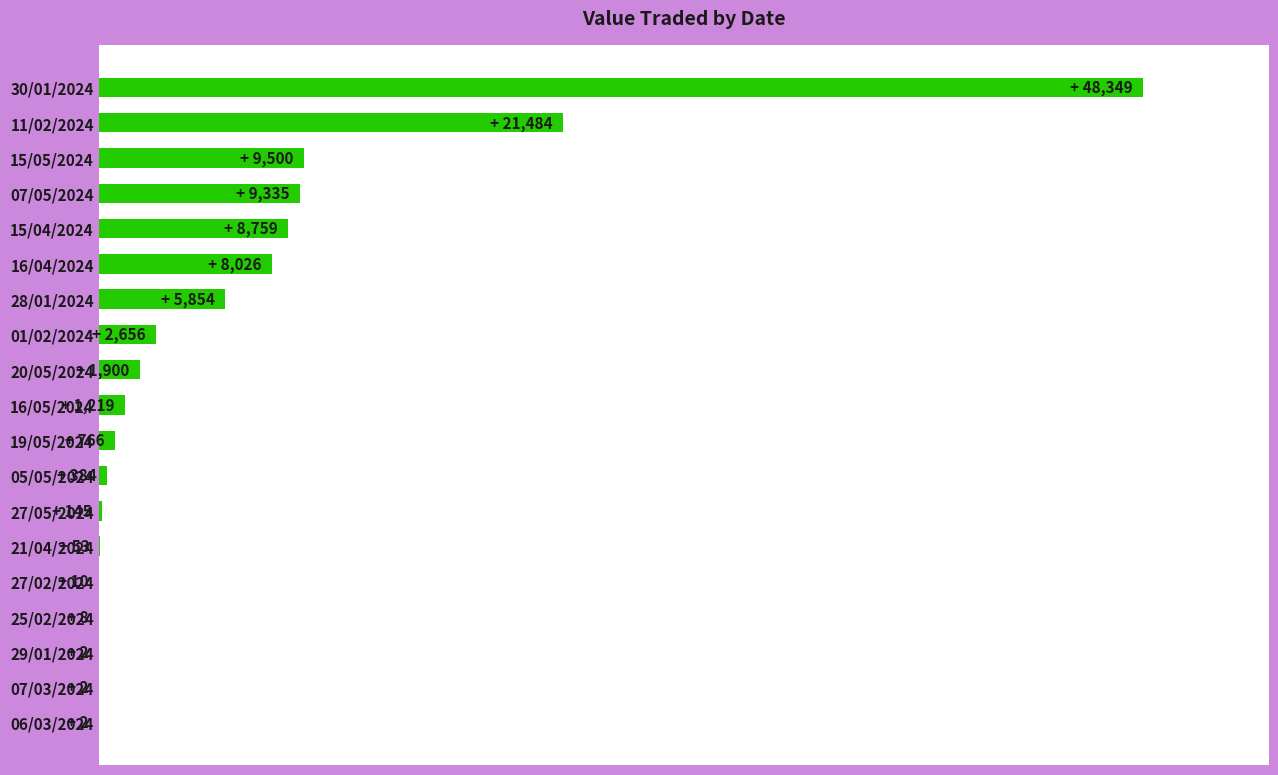

Are the bars horizontal?

Yes